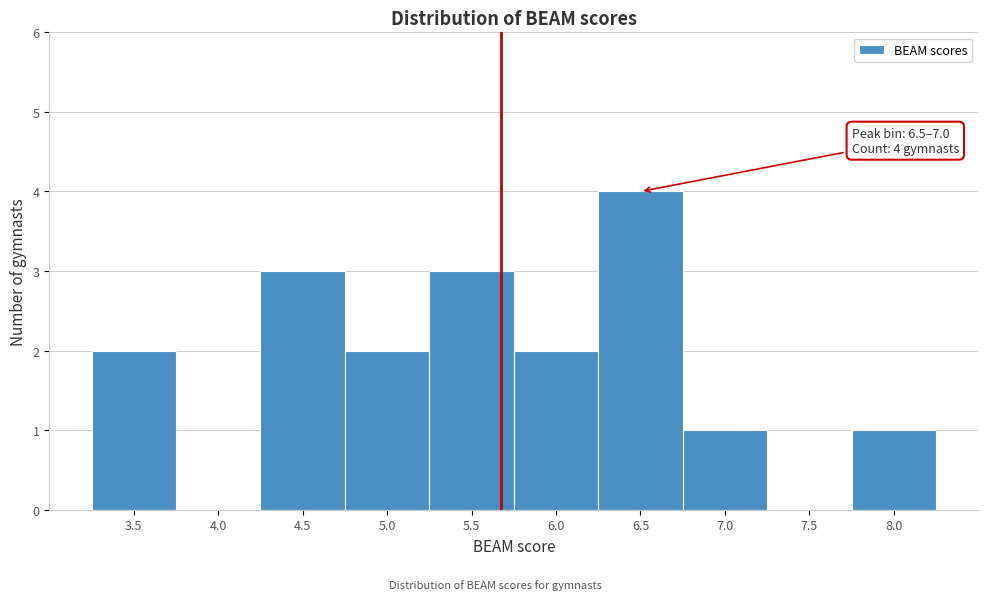

Reading left to right, list all the values displayed in this chart.

3.5=2	4.0=0	4.5=3	5.0=2	5.5=3	6.0=2	6.5=4	7.0=1	7.5=0	8.0=1